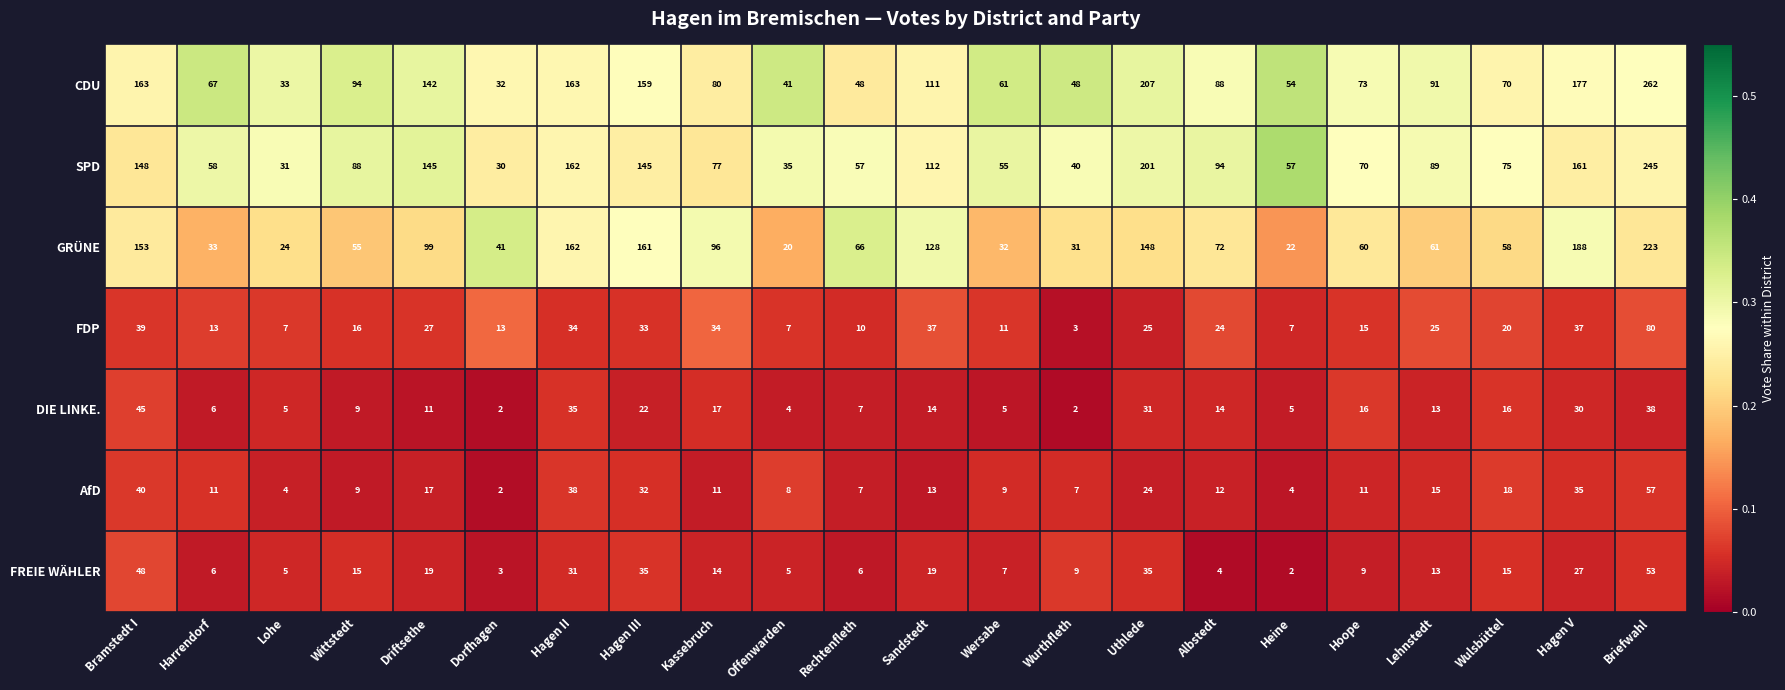

What is the difference between the highest and lowest values at Albstedt?

90